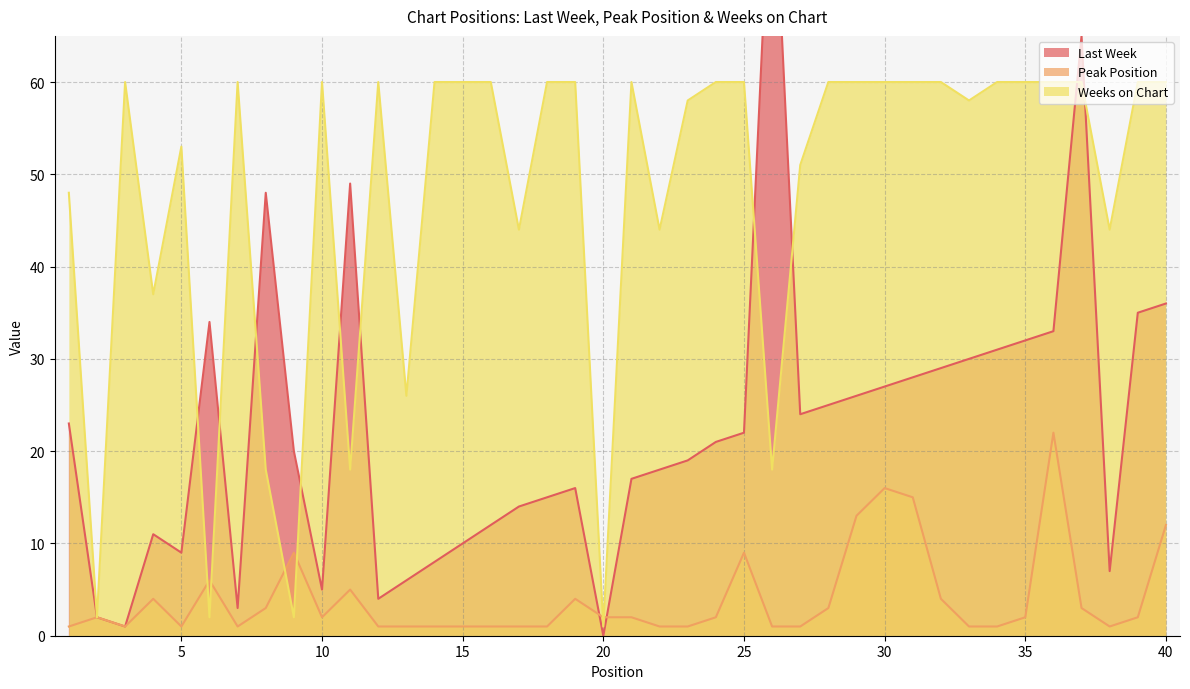

The Last Week series shows 156 at 26. True or false?

False